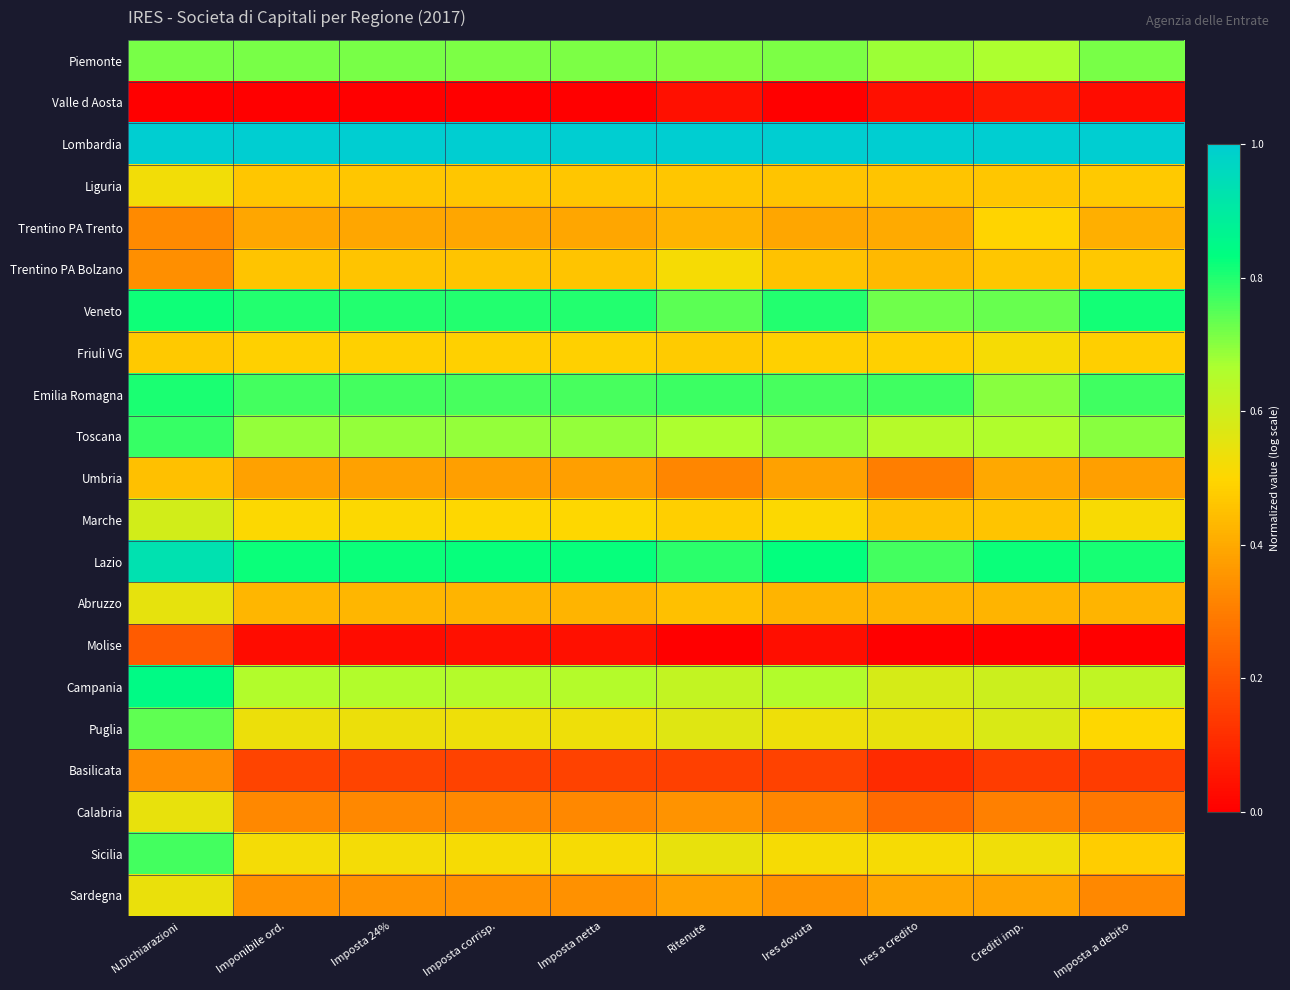

Which has a higher value, Ritenute or Crediti imp.?

Ritenute